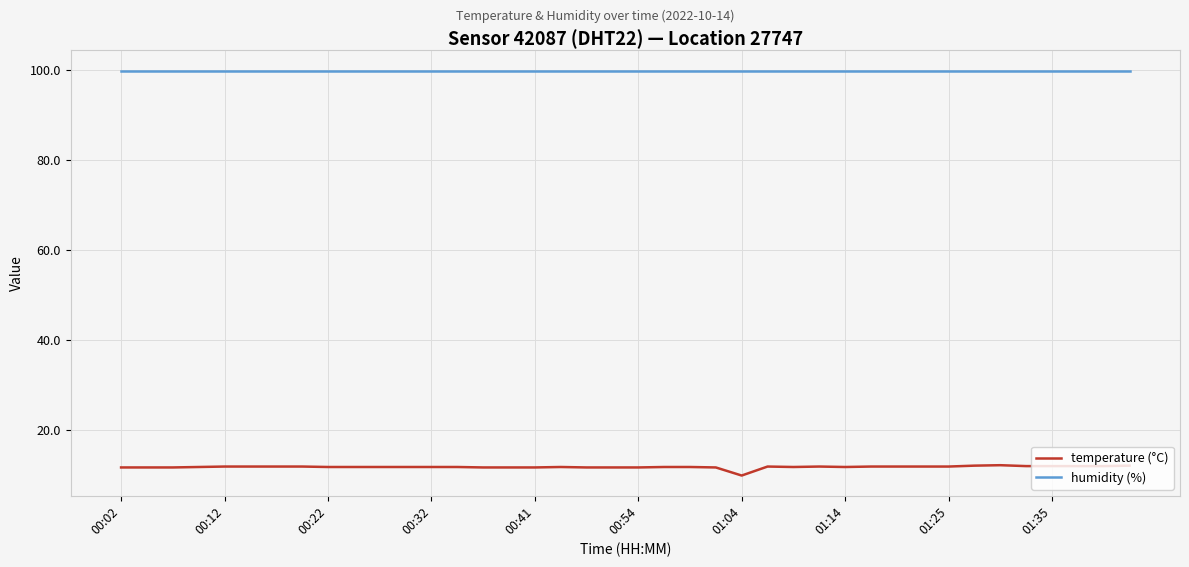

What is the maximum value shown in the chart?

99.9